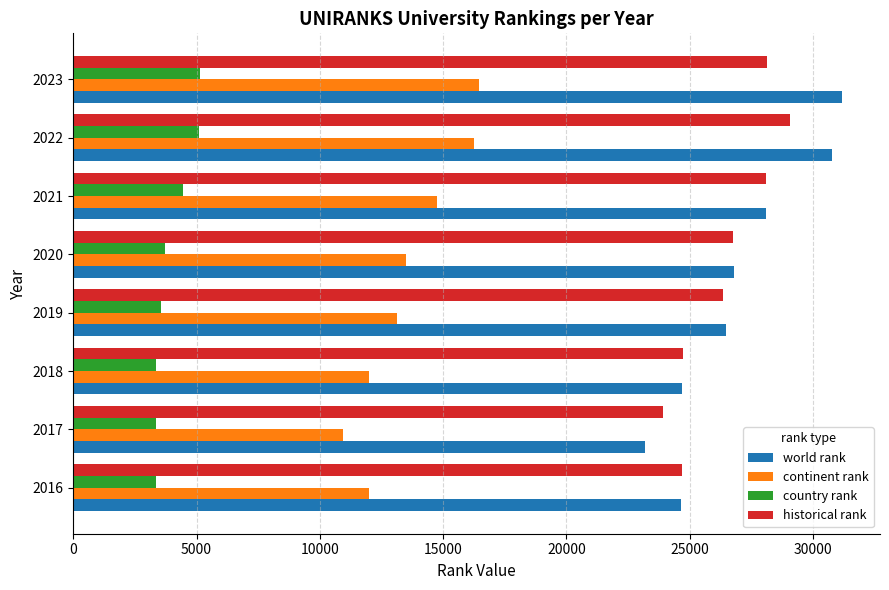

What is the total value across all series at 2022?

81205.0